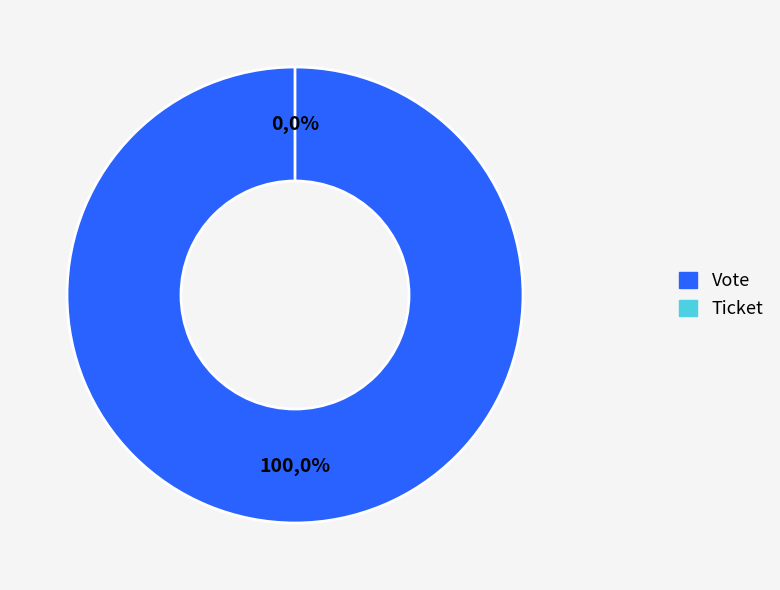

To the nearest percent, what portion does Vote represent?

100%